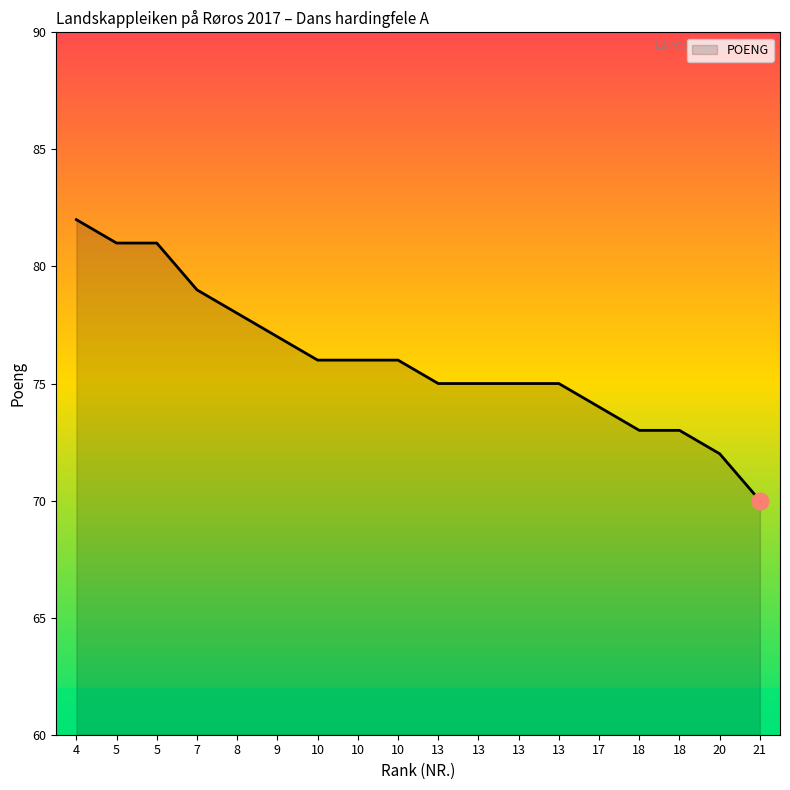

What is the approximate value at 20?

72